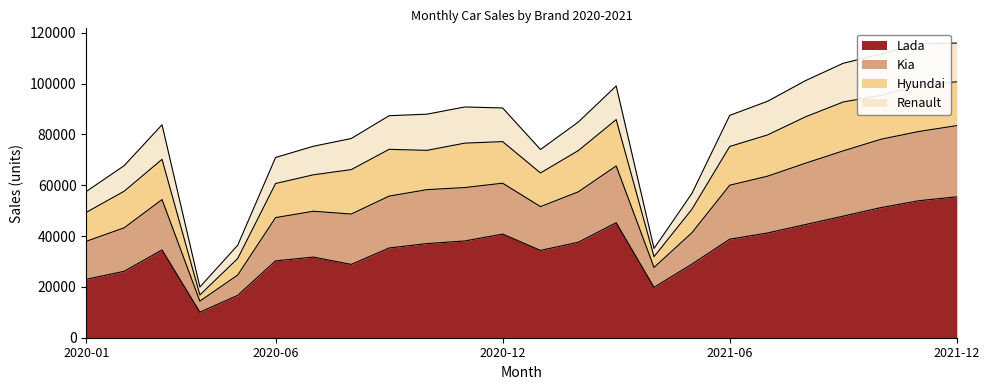

What is the lowest value of the Lada series?

10055